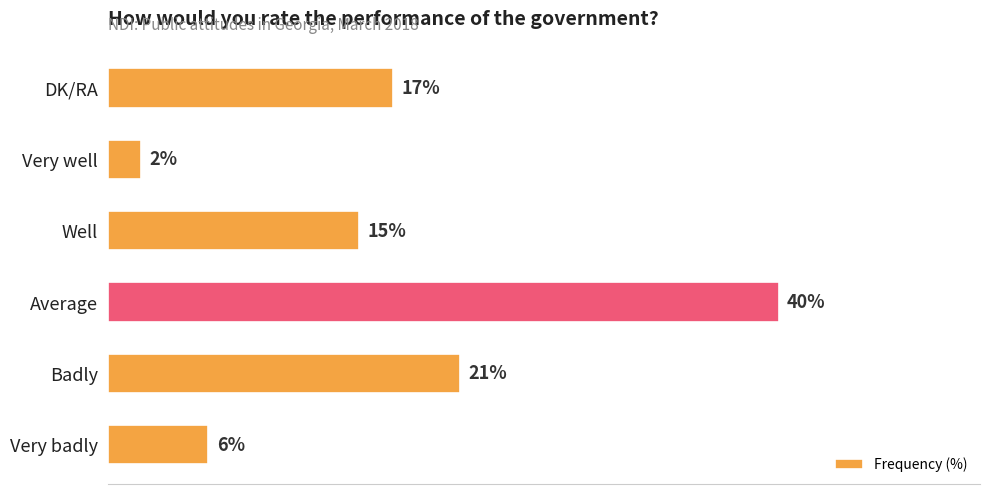

Which category has the highest value across all series?

Average